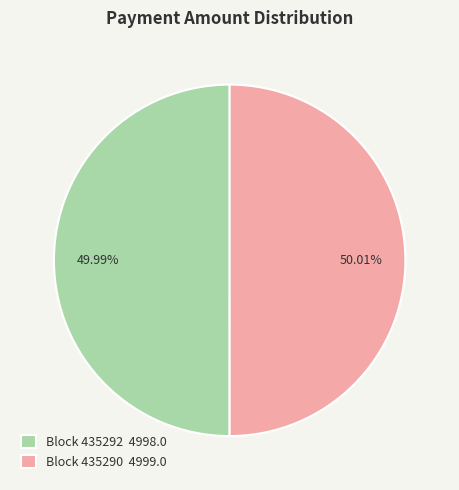

What is the ratio of the value at Block 435290 4999.0 to the value at Block 435292 4998.0?

1.0